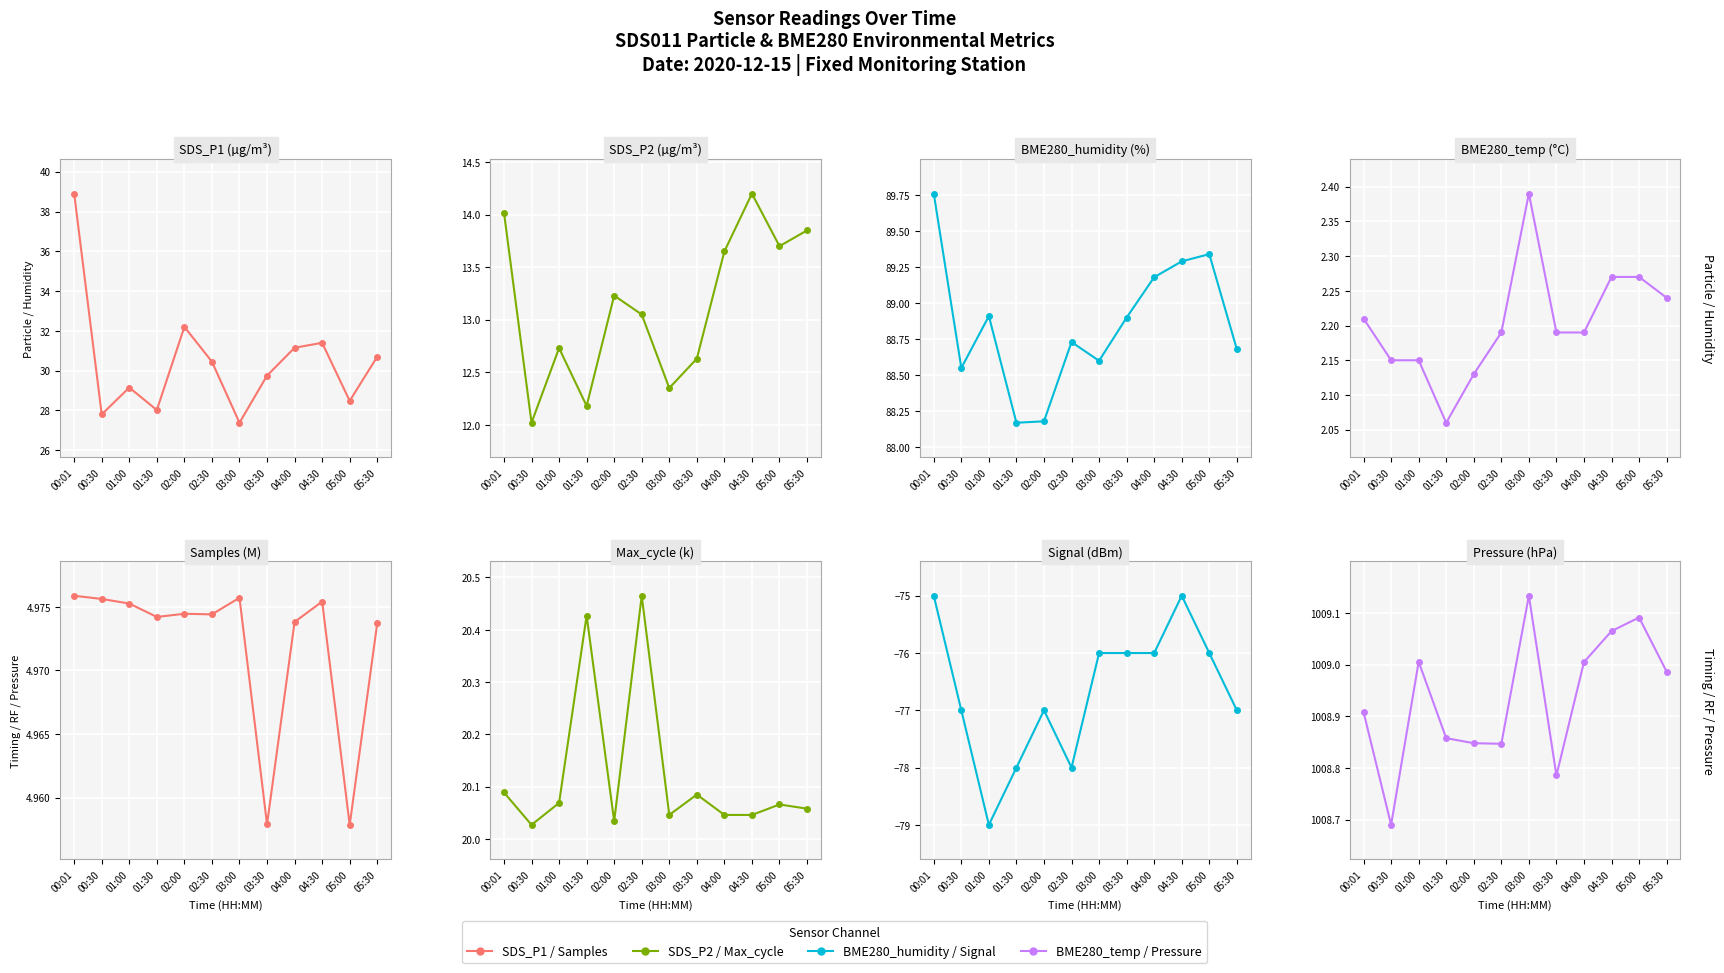

True or false: BME280_humidity and SDS_P1 intersect in this chart.

False